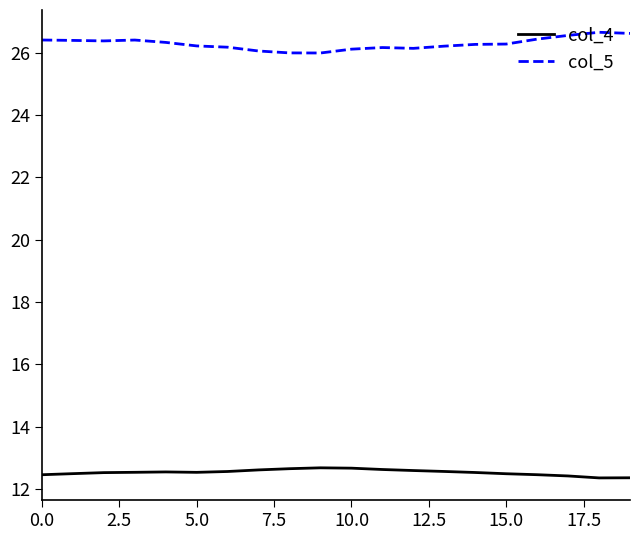

Which series has the largest total across all categories?

col_5